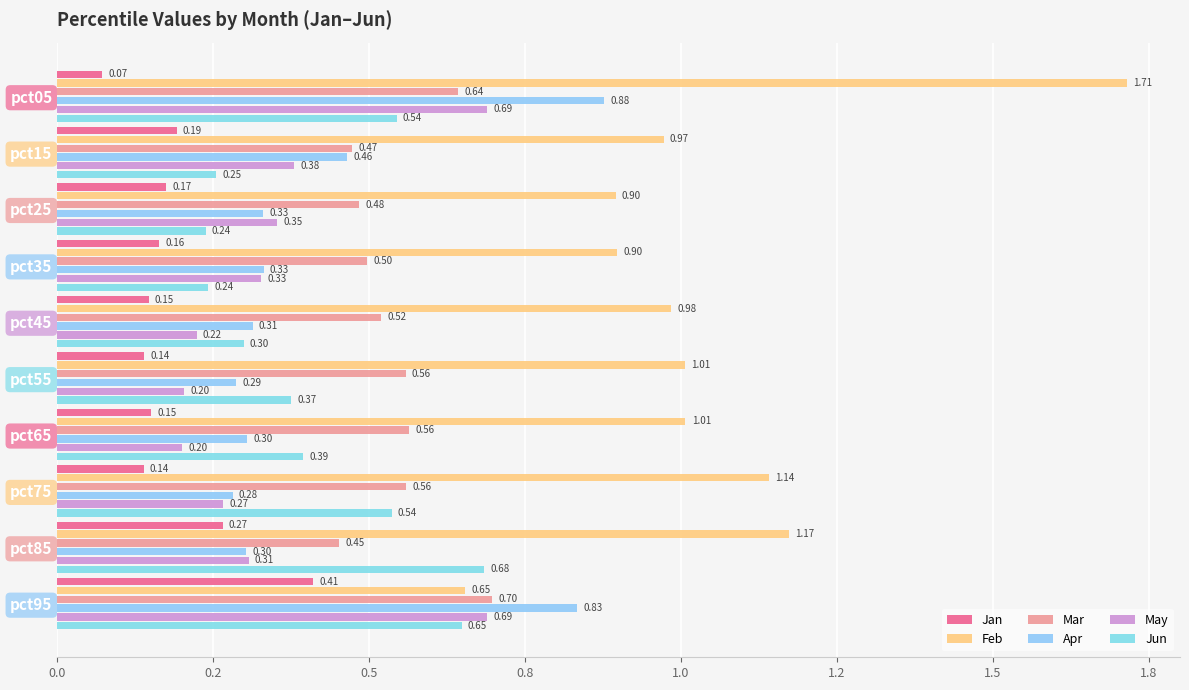

Are the bars horizontal?

Yes